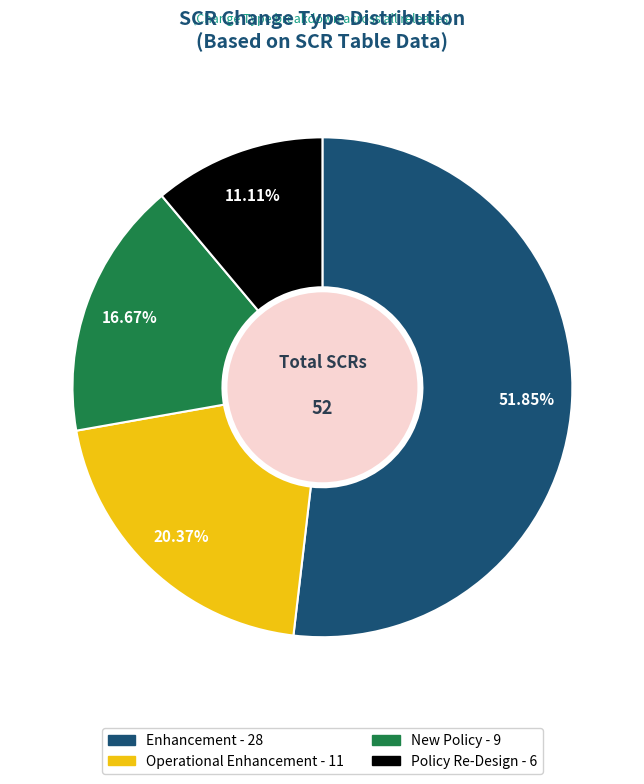

How many slices are in this pie chart?

4